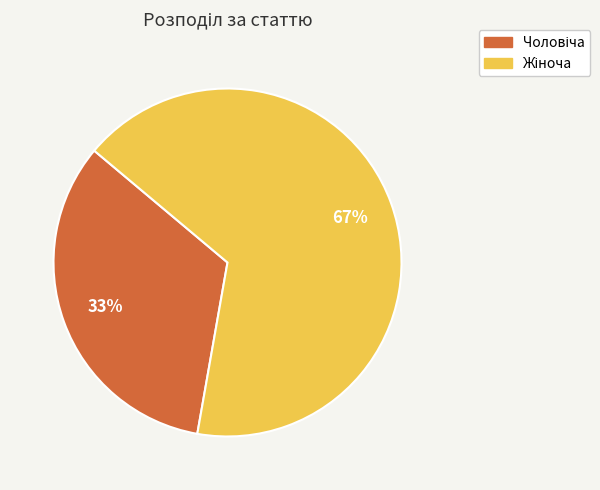

To the nearest percent, what is the average slice percentage?

50%